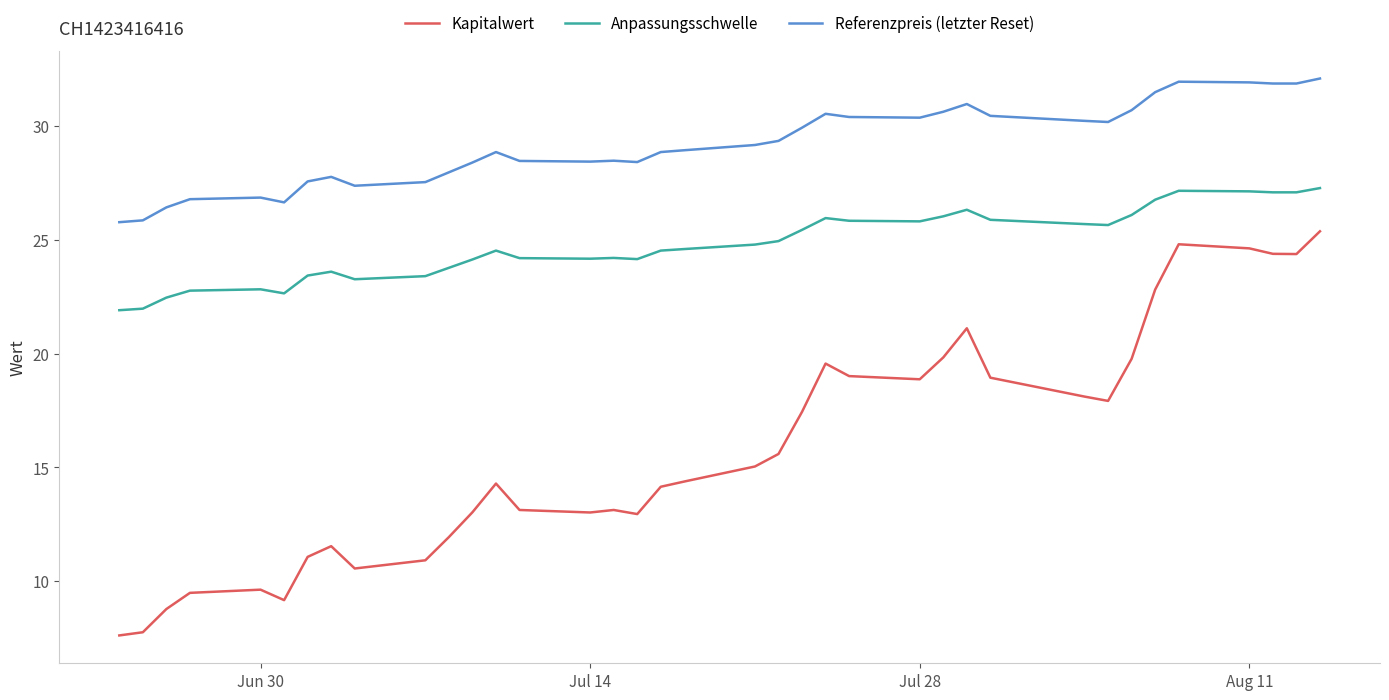

Which series has the largest total across all categories?

Referenzpreis (letzter Reset)